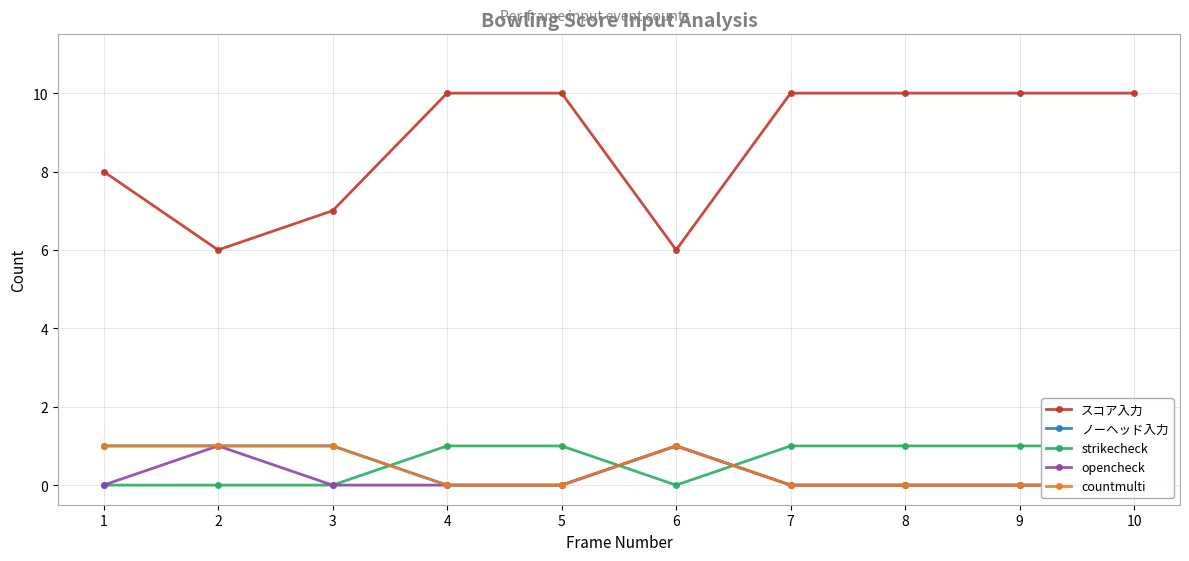

What is the minimum value for スコア入力?

6